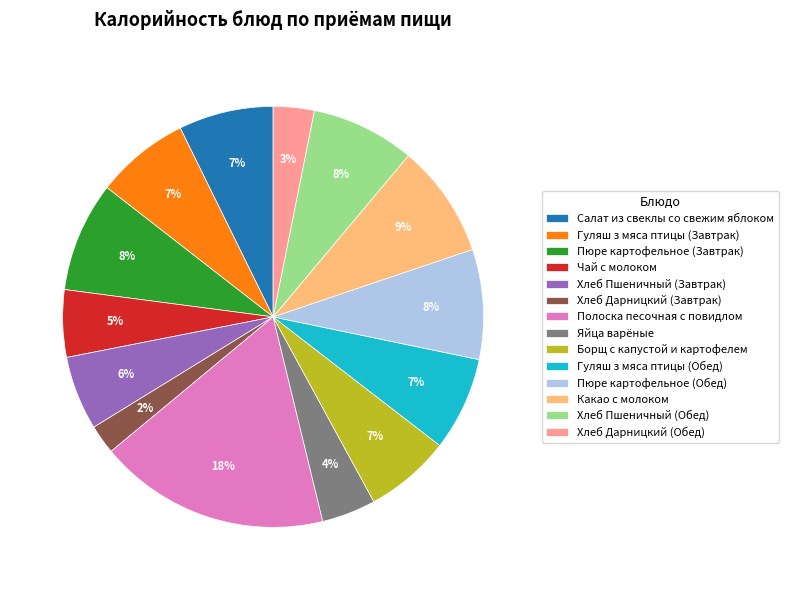

The Какао с молоком slice represents 9% of the pie. True or false?

True